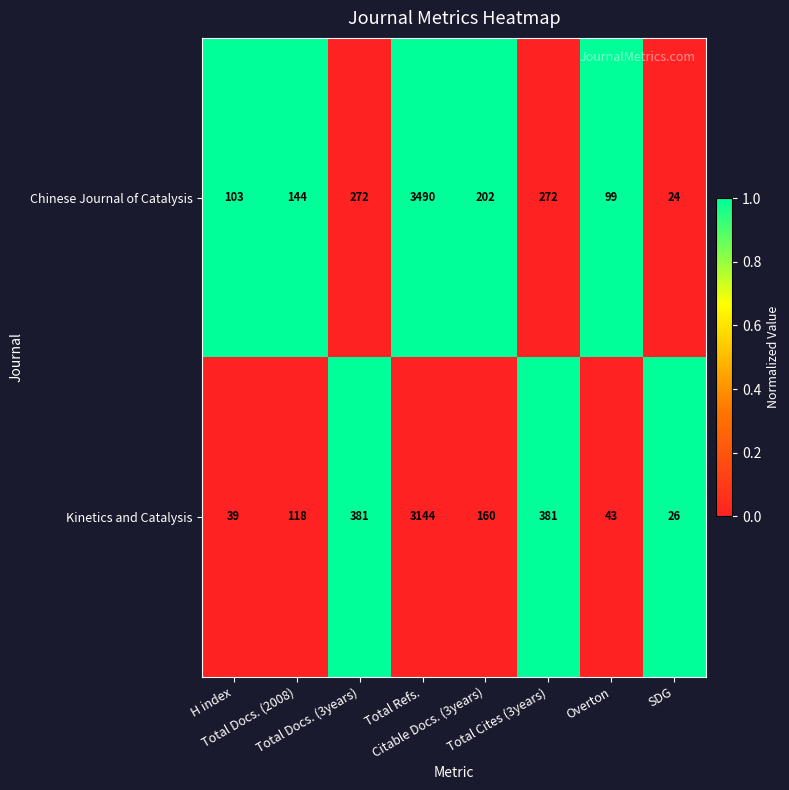

What is the spread (max minus min) of values at Total Cites (3years)?

109